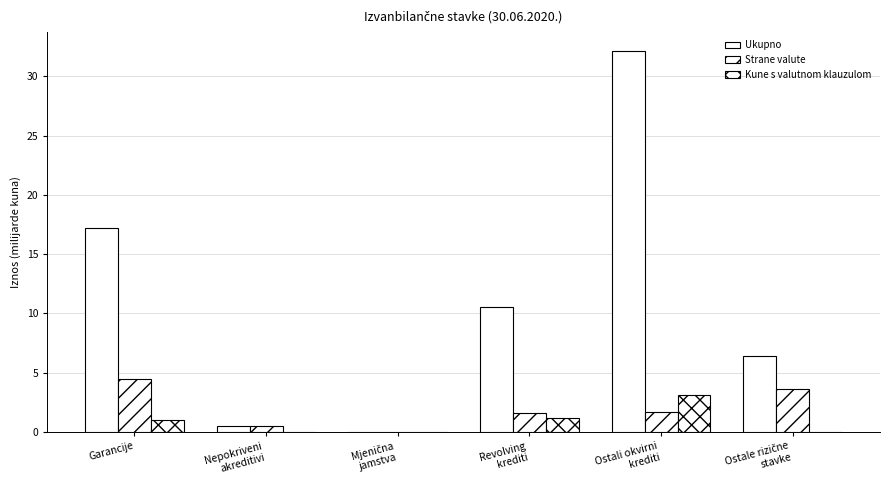

How many data points in Ukupno are above 10?

3